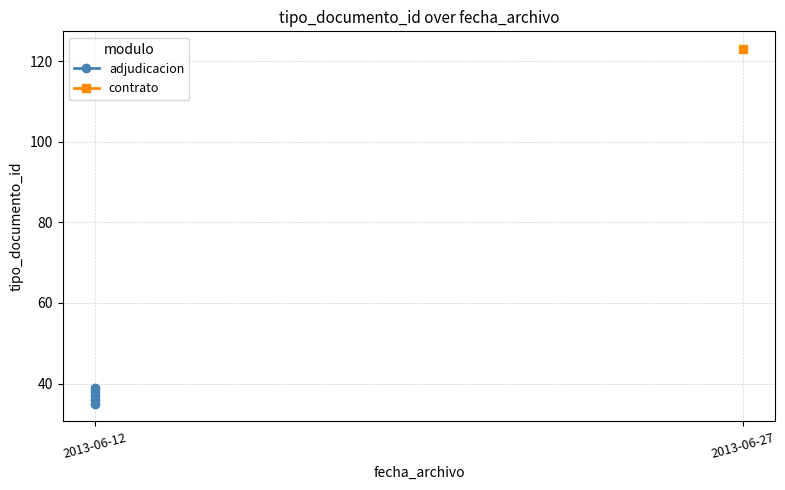

Count the values in the range 36 to 38.

3